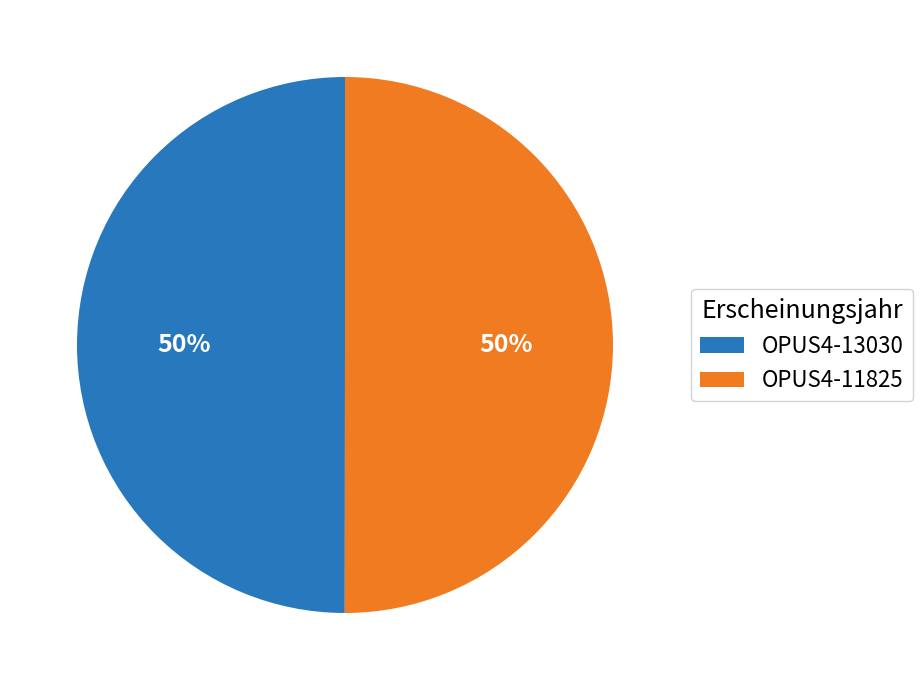

To the nearest percent, what percentage of the pie is OPUS4-11825?

50%